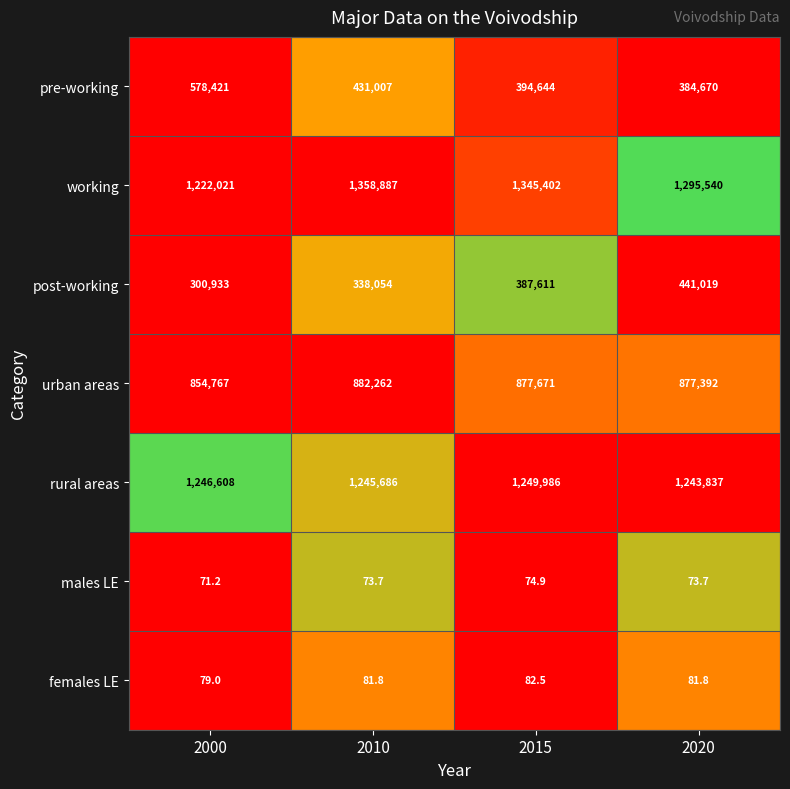

Which label corresponds to the largest value in the chart?

2010